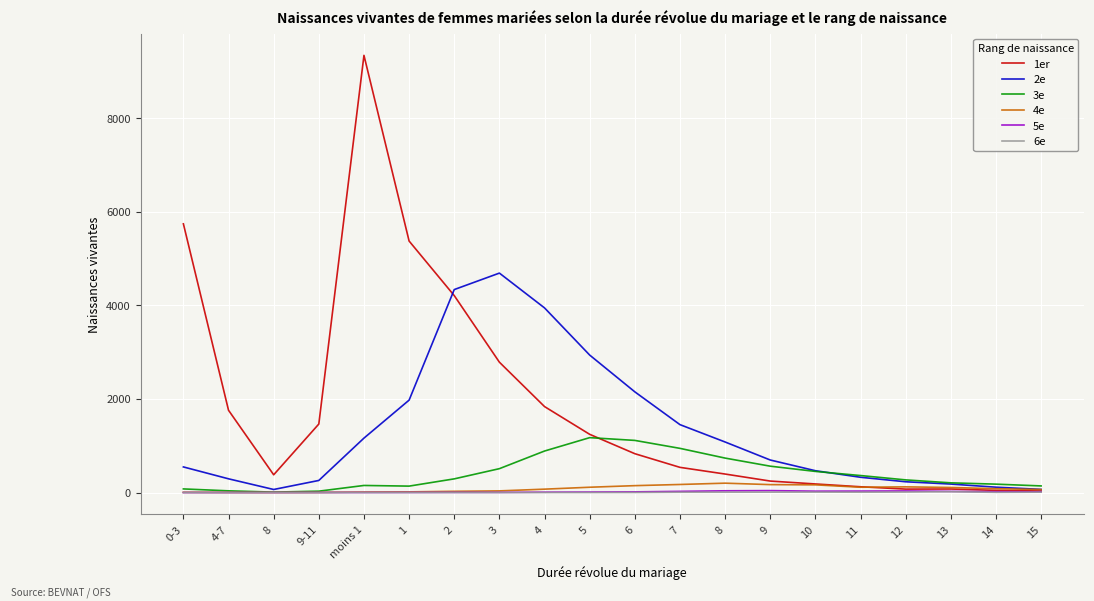

Reading left to right, transcribe all the data shown in this chart.

1er: 0-3=5743	4-7=1758	8=379	9-11=1464	moins 1=9344	1=5375	2=4209	3=2786	4=1837	5=1244	6=830	7=538	8=395	9=245	10=183	11=123	12=73	13=75	14=46	15=33
2e: 0-3=547	4-7=293	8=65	9-11=258	moins 1=1163	1=1975	2=4338	3=4690	4=3946	5=2938	6=2152	7=1451	8=1080	9=695	10=466	11=326	12=230	13=181	14=114	15=67
3e: 0-3=77	4-7=36	8=9	9-11=29	moins 1=151	1=137	2=292	3=510	4=887	5=1173	6=1114	7=944	8=736	9=563	10=451	11=363	12=270	13=207	14=179	15=141
4e: 0-3=5	4-7=2	8=1	9-11=2	moins 1=10	1=14	2=26	3=35	4=72	5=113	6=147	7=172	8=200	9=169	10=164	11=113	12=121	13=108	14=82	15=64
5e: 0-3=0	4-7=0	8=0	9-11=1	moins 1=1	1=2	2=3	3=3	4=7	5=10	6=14	7=25	8=37	9=41	10=29	11=31	12=34	13=24	14=18	15=16
6e: 0-3=0	4-7=0	8=0	9-11=0	moins 1=0	1=0	2=1	3=0	4=0	5=0	6=1	7=6	8=7	9=8	10=9	11=7	12=10	13=17	14=4	15=8